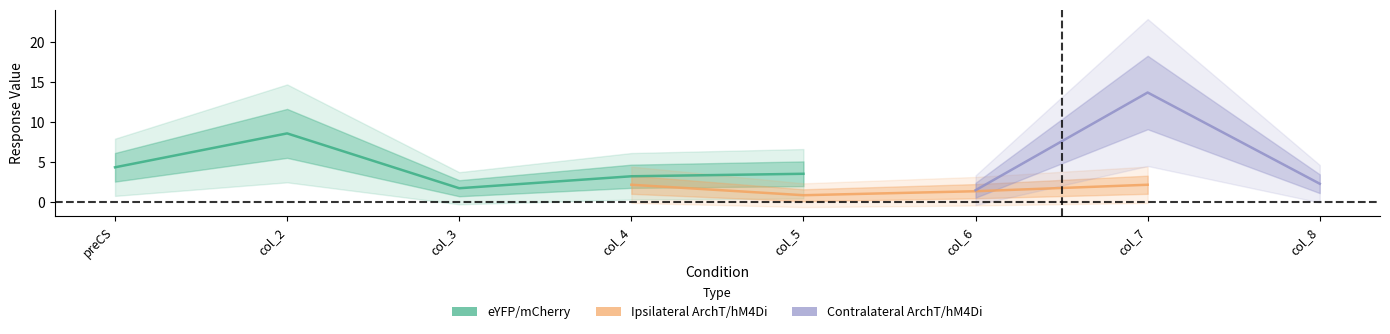

What is the minimum value shown in the chart?

0.8